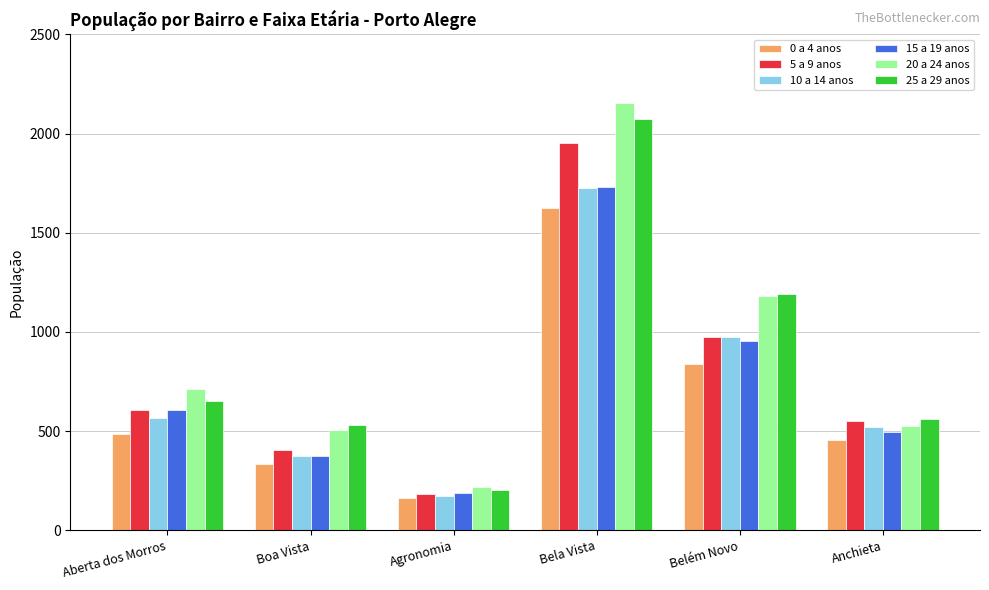

Reading left to right, what are all the values shown in this chart?

0 a 4 anos: Aberta dos Morros=486	Boa Vista=335	Agronomia=164	Bela Vista=1625	Belém Novo=839	Anchieta=453
5 a 9 anos: Aberta dos Morros=607	Boa Vista=404	Agronomia=185	Bela Vista=1951	Belém Novo=976	Anchieta=551
10 a 14 anos: Aberta dos Morros=567	Boa Vista=372	Agronomia=171	Bela Vista=1725	Belém Novo=974	Anchieta=522
15 a 19 anos: Aberta dos Morros=608	Boa Vista=373	Agronomia=187	Bela Vista=1730	Belém Novo=956	Anchieta=495
20 a 24 anos: Aberta dos Morros=712	Boa Vista=506	Agronomia=217	Bela Vista=2156	Belém Novo=1179	Anchieta=526
25 a 29 anos: Aberta dos Morros=651	Boa Vista=529	Agronomia=205	Bela Vista=2073	Belém Novo=1189	Anchieta=561